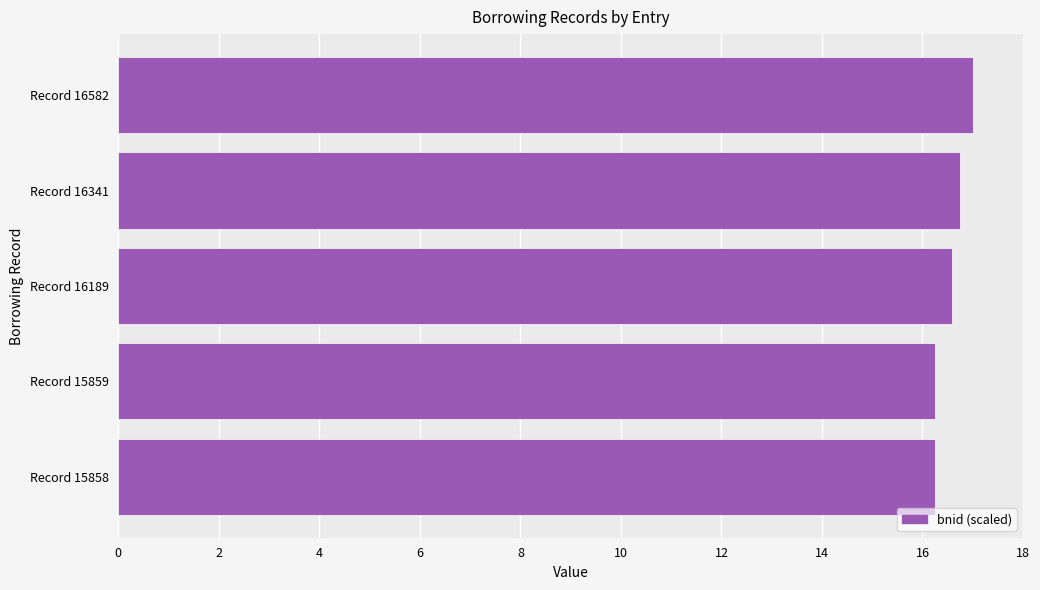

True or false: the data shows 16.6 at Record 16189.

True